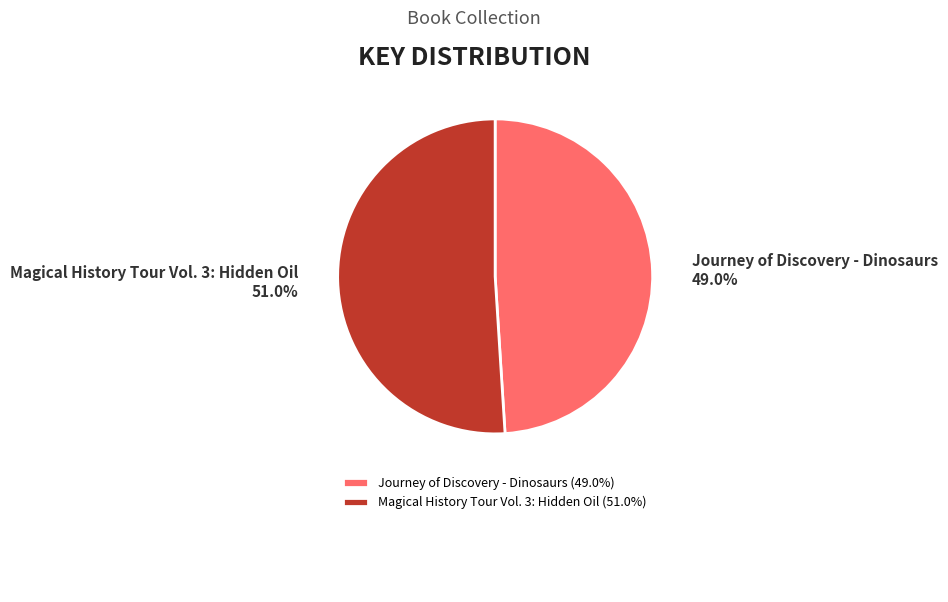

How many slices are in this pie chart?

2